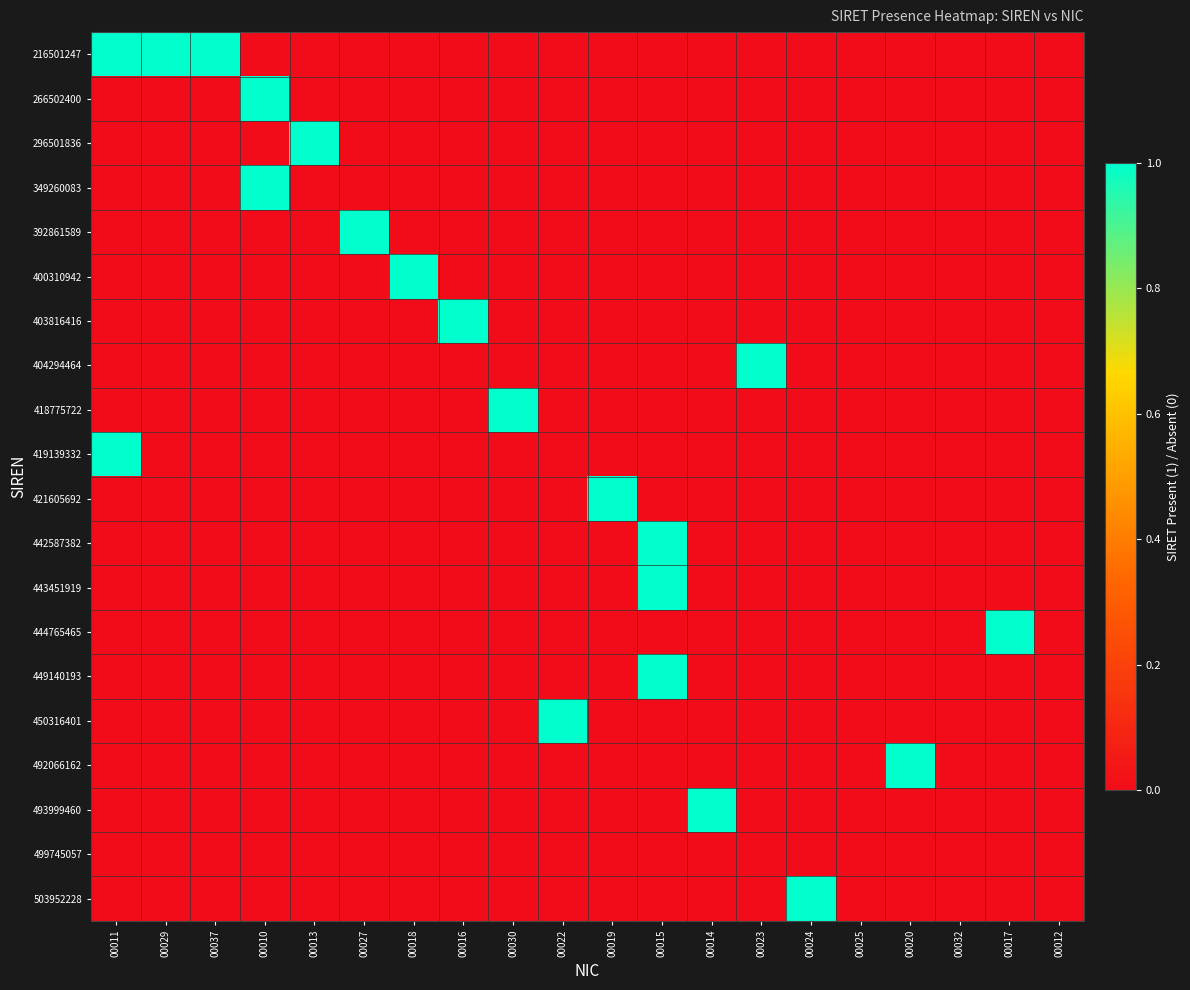

Reading left to right, extract all data points from this chart.

216501247: 00011=1	00029=1	00037=1	00010=0	00013=0	00027=0	00018=0	00016=0	00030=0	00022=0	00019=0	00015=0	00014=0	00023=0	00024=0	00025=0	00020=0	00032=0	00017=0	00012=0
266502400: 00011=0	00029=0	00037=0	00010=1	00013=0	00027=0	00018=0	00016=0	00030=0	00022=0	00019=0	00015=0	00014=0	00023=0	00024=0	00025=0	00020=0	00032=0	00017=0	00012=0
296501836: 00011=0	00029=0	00037=0	00010=0	00013=1	00027=0	00018=0	00016=0	00030=0	00022=0	00019=0	00015=0	00014=0	00023=0	00024=0	00025=0	00020=0	00032=0	00017=0	00012=0
349260083: 00011=0	00029=0	00037=0	00010=1	00013=0	00027=0	00018=0	00016=0	00030=0	00022=0	00019=0	00015=0	00014=0	00023=0	00024=0	00025=0	00020=0	00032=0	00017=0	00012=0
392861589: 00011=0	00029=0	00037=0	00010=0	00013=0	00027=1	00018=0	00016=0	00030=0	00022=0	00019=0	00015=0	00014=0	00023=0	00024=0	00025=0	00020=0	00032=0	00017=0	00012=0
400310942: 00011=0	00029=0	00037=0	00010=0	00013=0	00027=0	00018=1	00016=0	00030=0	00022=0	00019=0	00015=0	00014=0	00023=0	00024=0	00025=0	00020=0	00032=0	00017=0	00012=0
403816416: 00011=0	00029=0	00037=0	00010=0	00013=0	00027=0	00018=0	00016=1	00030=0	00022=0	00019=0	00015=0	00014=0	00023=0	00024=0	00025=0	00020=0	00032=0	00017=0	00012=0
404294464: 00011=0	00029=0	00037=0	00010=0	00013=0	00027=0	00018=0	00016=0	00030=0	00022=0	00019=0	00015=0	00014=0	00023=1	00024=0	00025=0	00020=0	00032=0	00017=0	00012=0
418775722: 00011=0	00029=0	00037=0	00010=0	00013=0	00027=0	00018=0	00016=0	00030=1	00022=0	00019=0	00015=0	00014=0	00023=0	00024=0	00025=0	00020=0	00032=0	00017=0	00012=0
419139332: 00011=1	00029=0	00037=0	00010=0	00013=0	00027=0	00018=0	00016=0	00030=0	00022=0	00019=0	00015=0	00014=0	00023=0	00024=0	00025=0	00020=0	00032=0	00017=0	00012=0
421605692: 00011=0	00029=0	00037=0	00010=0	00013=0	00027=0	00018=0	00016=0	00030=0	00022=0	00019=1	00015=0	00014=0	00023=0	00024=0	00025=0	00020=0	00032=0	00017=0	00012=0
442587382: 00011=0	00029=0	00037=0	00010=0	00013=0	00027=0	00018=0	00016=0	00030=0	00022=0	00019=0	00015=1	00014=0	00023=0	00024=0	00025=0	00020=0	00032=0	00017=0	00012=0
443451919: 00011=0	00029=0	00037=0	00010=0	00013=0	00027=0	00018=0	00016=0	00030=0	00022=0	00019=0	00015=1	00014=0	00023=0	00024=0	00025=0	00020=0	00032=0	00017=0	00012=0
444765465: 00011=0	00029=0	00037=0	00010=0	00013=0	00027=0	00018=0	00016=0	00030=0	00022=0	00019=0	00015=0	00014=0	00023=0	00024=0	00025=0	00020=0	00032=0	00017=1	00012=0
449140193: 00011=0	00029=0	00037=0	00010=0	00013=0	00027=0	00018=0	00016=0	00030=0	00022=0	00019=0	00015=1	00014=0	00023=0	00024=0	00025=0	00020=0	00032=0	00017=0	00012=0
450316401: 00011=0	00029=0	00037=0	00010=0	00013=0	00027=0	00018=0	00016=0	00030=0	00022=1	00019=0	00015=0	00014=0	00023=0	00024=0	00025=0	00020=0	00032=0	00017=0	00012=0
492066162: 00011=0	00029=0	00037=0	00010=0	00013=0	00027=0	00018=0	00016=0	00030=0	00022=0	00019=0	00015=0	00014=0	00023=0	00024=0	00025=0	00020=1	00032=0	00017=0	00012=0
493999460: 00011=0	00029=0	00037=0	00010=0	00013=0	00027=0	00018=0	00016=0	00030=0	00022=0	00019=0	00015=0	00014=1	00023=0	00024=0	00025=0	00020=0	00032=0	00017=0	00012=0
499745057: 00011=0	00029=0	00037=0	00010=0	00013=0	00027=0	00018=0	00016=0	00030=0	00022=0	00019=0	00015=0	00014=0	00023=0	00024=0	00025=0	00020=0	00032=0	00017=0	00012=0
503952228: 00011=0	00029=0	00037=0	00010=0	00013=0	00027=0	00018=0	00016=0	00030=0	00022=0	00019=0	00015=0	00014=0	00023=0	00024=1	00025=0	00020=0	00032=0	00017=0	00012=0